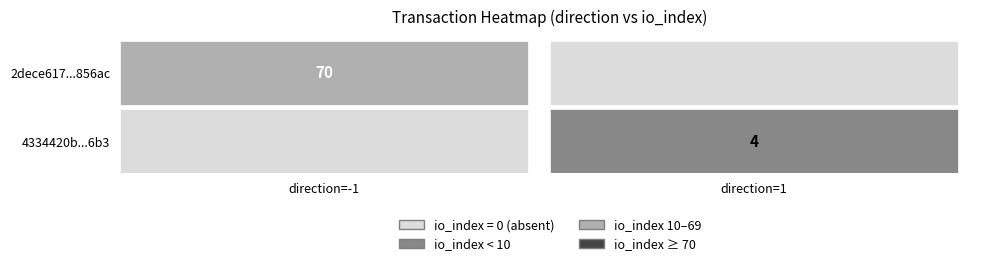

Rank the series by their average value, from highest to lowest.

2dece617f6f943427936a1da40463f4e6d856ac, 4334420b8b47bc7cb3844069e44619dc016e6b3